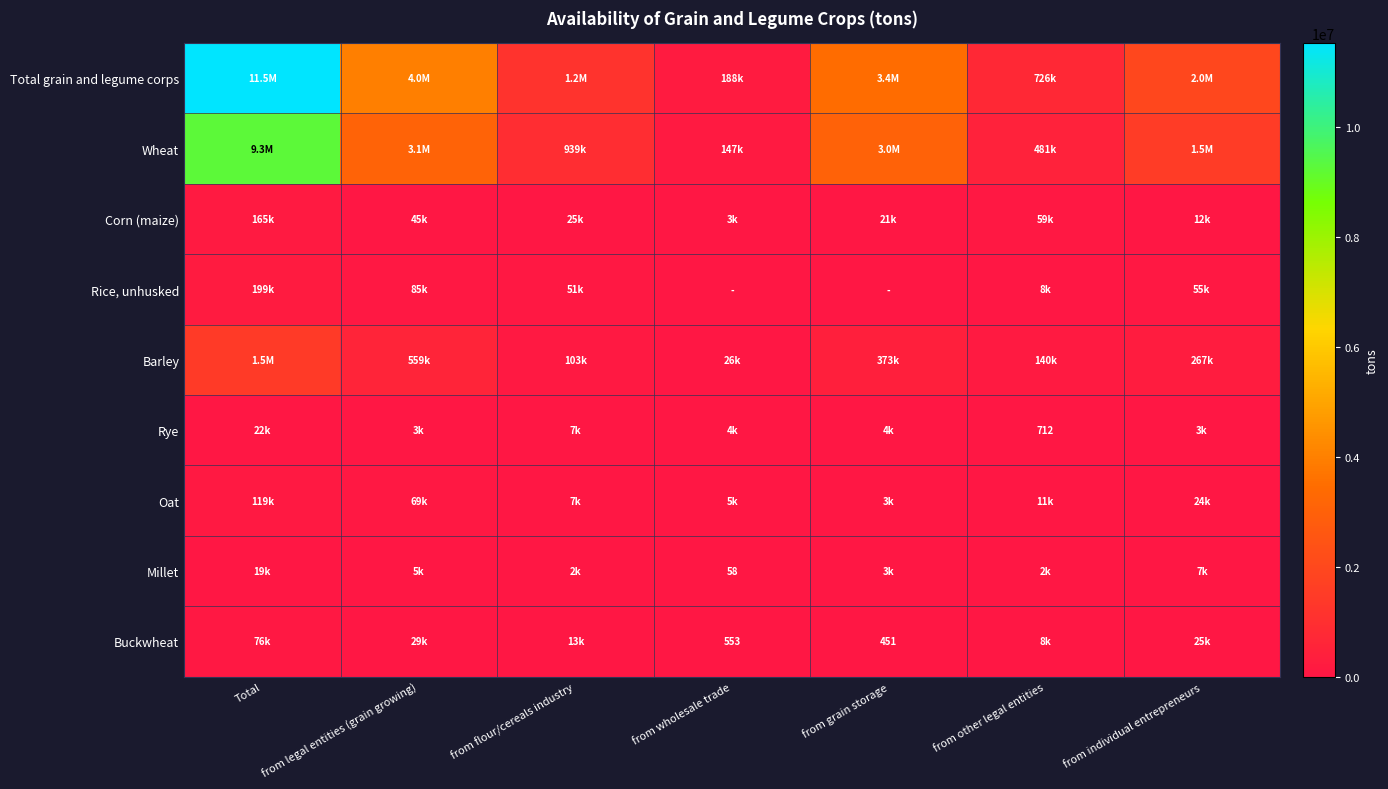

List the series in order of their peak value, highest first.

Total grain and legume corps, Wheat, Barley, Rice, unhusked, Corn (maize), Oat, Buckwheat, Rye, Millet